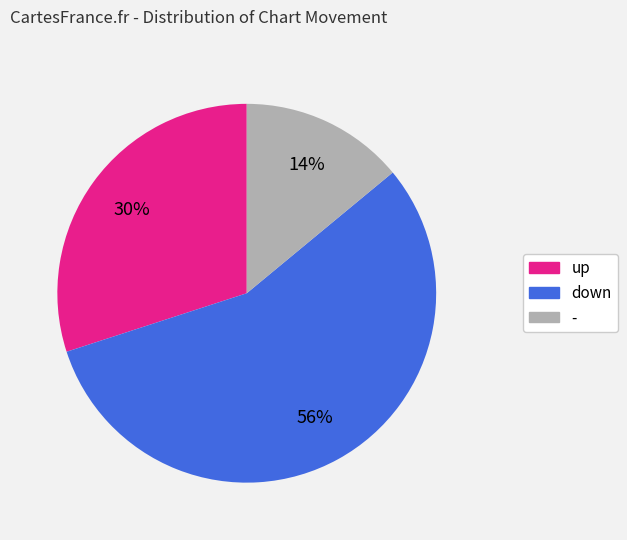

What is the largest slice in the pie chart?

down